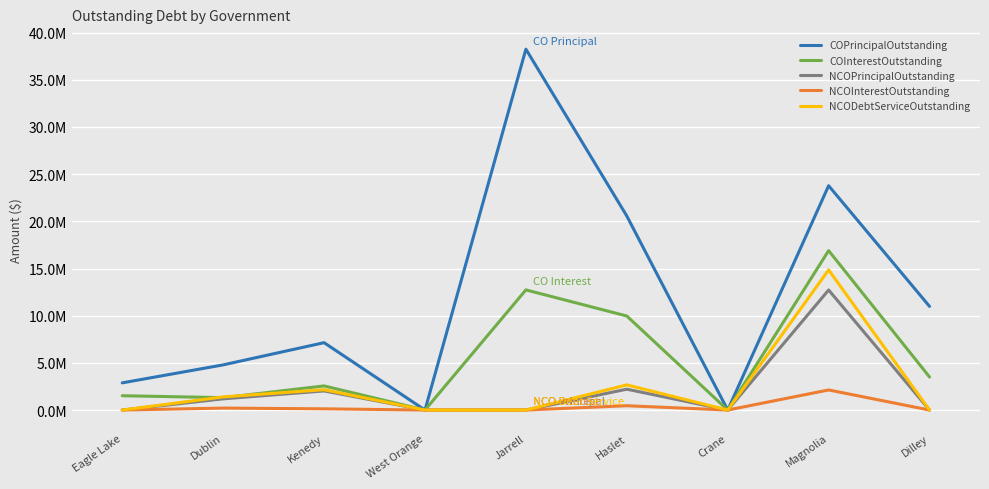

List the series in order of their peak value, lowest first.

NCOInterestOutstanding, NCOPrincipalOutstanding, NCODebtServiceOutstanding, COInterestOutstanding, COPrincipalOutstanding